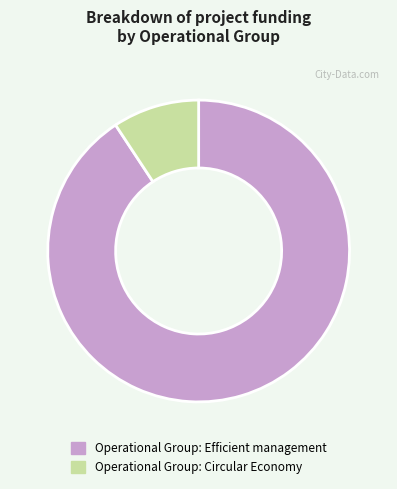

What is the largest slice in the pie chart?

Operational Group: Efficient management